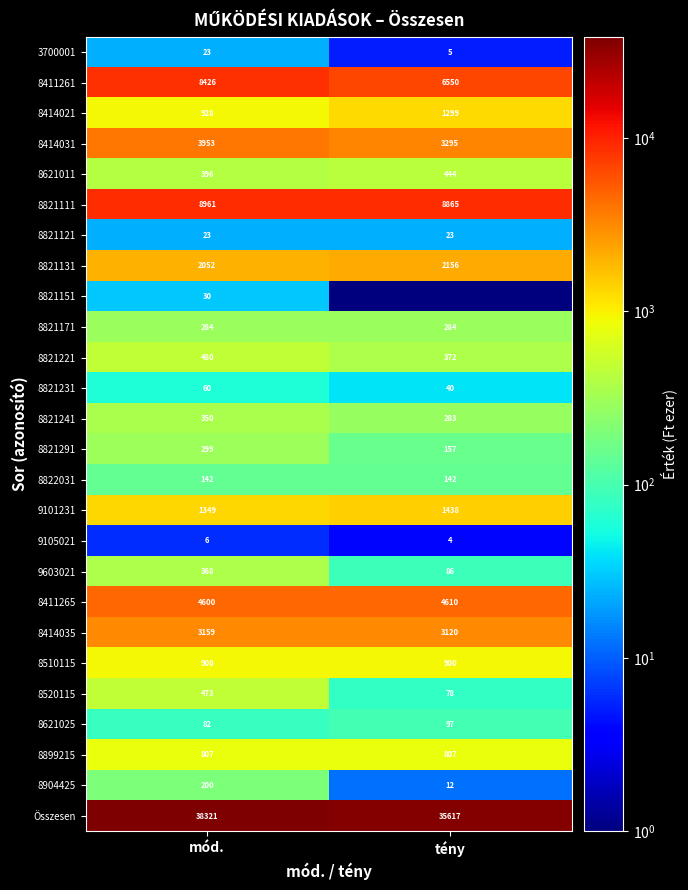

What is the greatest value displayed?

38321.0